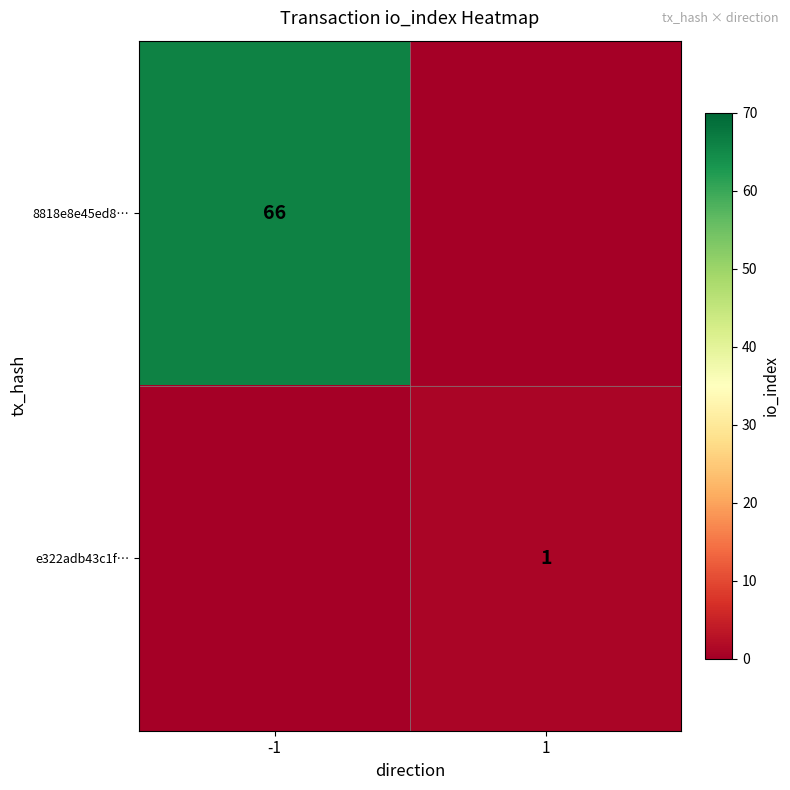

True or false: e322adb43c1f… has a value of 2 at 1.

False